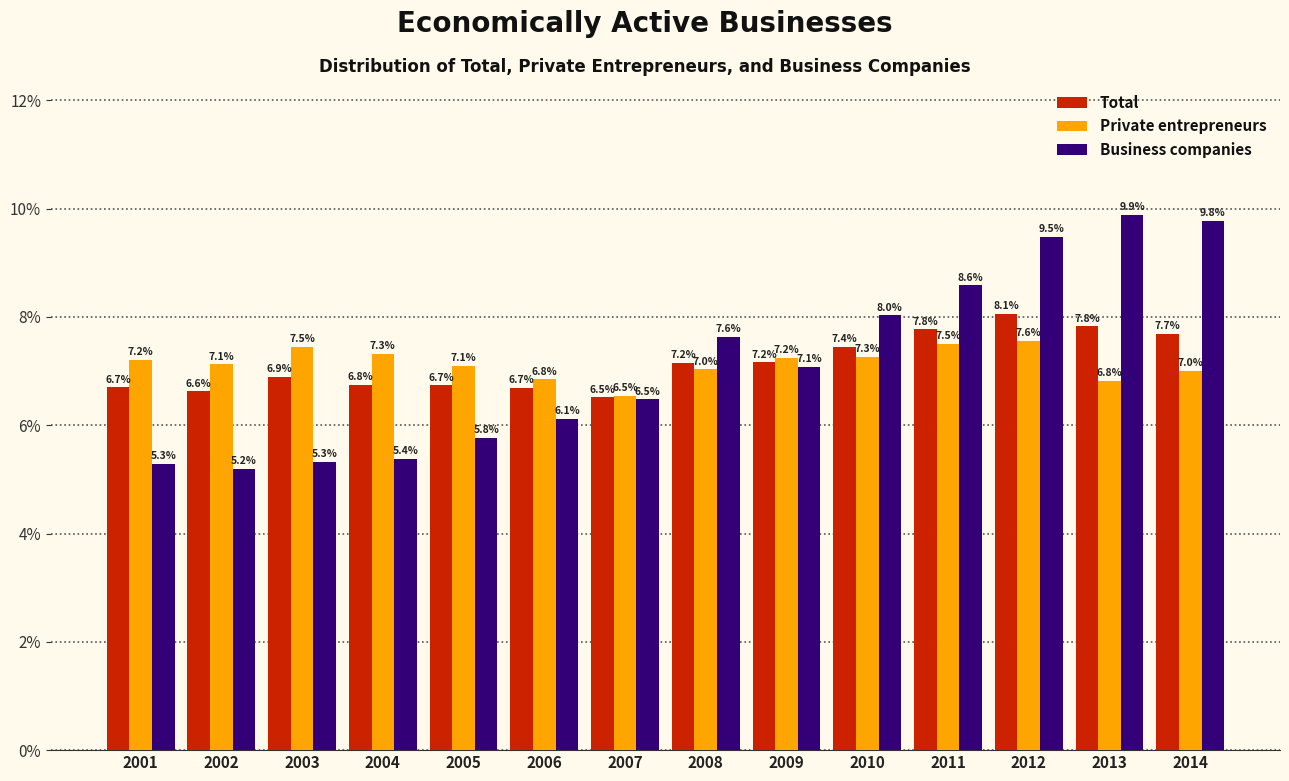

Reading left to right, list all the values displayed in this chart.

Total: 2001=6.7	2002=6.6	2003=6.9	2004=6.8	2005=6.7	2006=6.7	2007=6.5	2008=7.2	2009=7.2	2010=7.4	2011=7.8	2012=8.1	2013=7.8	2014=7.7
Private entrepreneurs: 2001=7.2	2002=7.1	2003=7.5	2004=7.3	2005=7.1	2006=6.8	2007=6.5	2008=7.0	2009=7.2	2010=7.3	2011=7.5	2012=7.6	2013=6.8	2014=7.0
Business companies: 2001=5.3	2002=5.2	2003=5.3	2004=5.4	2005=5.8	2006=6.1	2007=6.5	2008=7.6	2009=7.1	2010=8.0	2011=8.6	2012=9.5	2013=9.9	2014=9.8